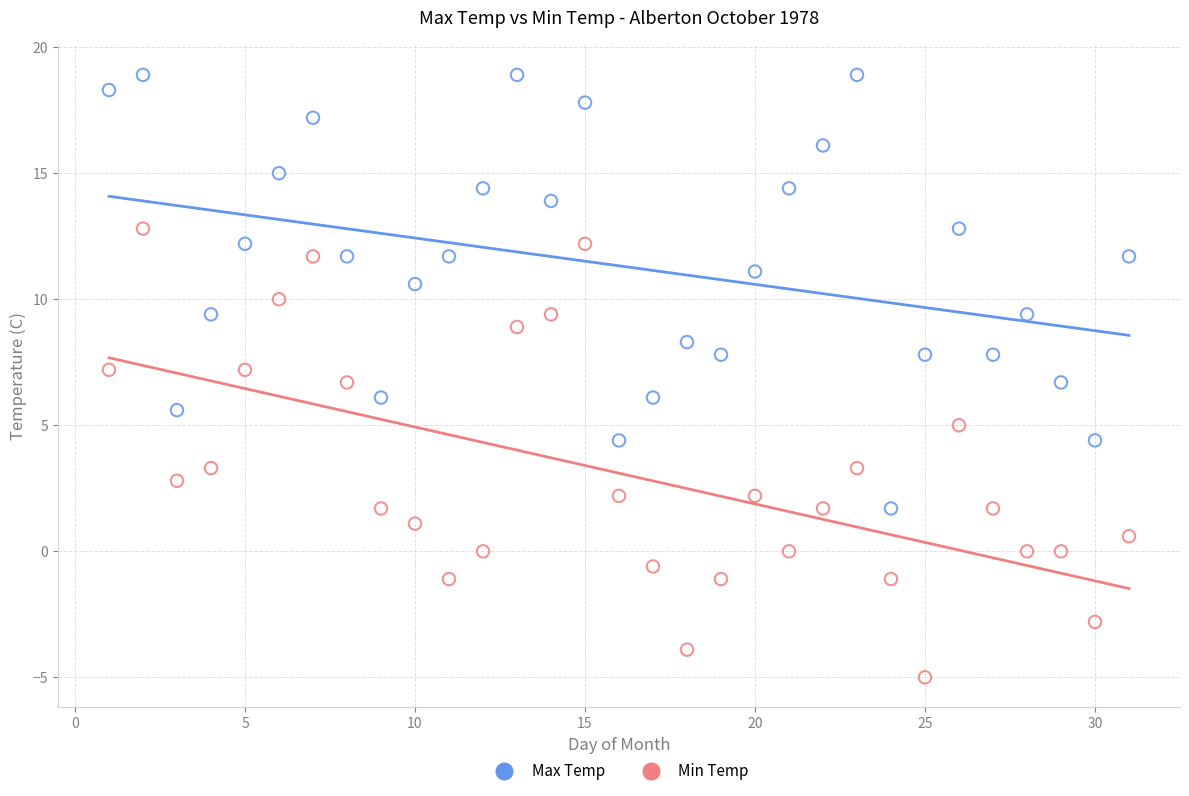

What are all the series names shown in the legend?

Max Temp, Min Temp